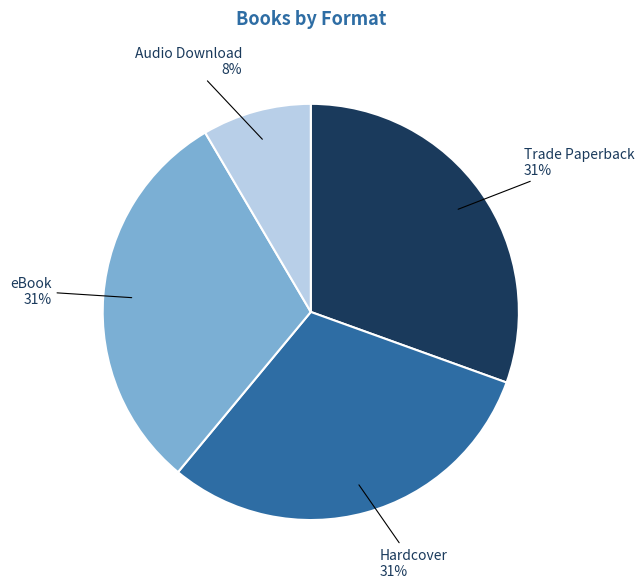

To the nearest percent, what percentage of the pie is Audio Download?

8%